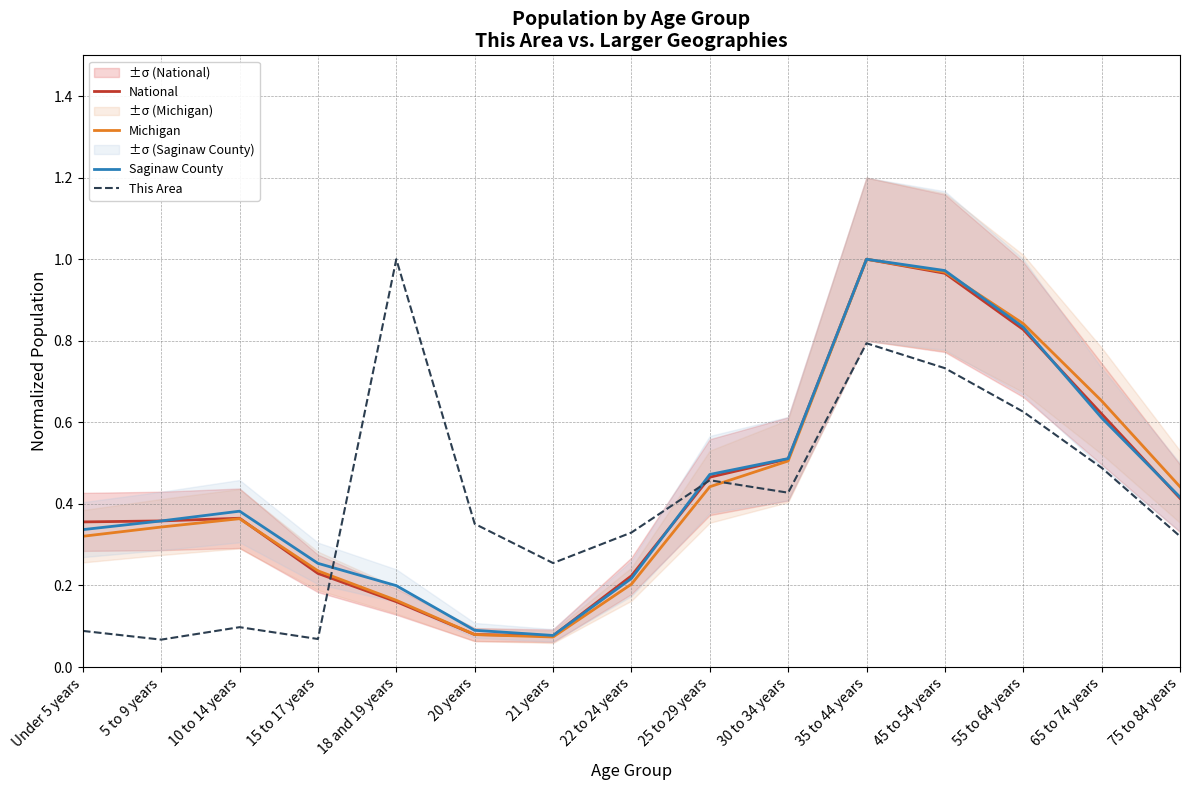

True or false: Saginaw County has a value of 0.2 at 22 to 24 years.

True